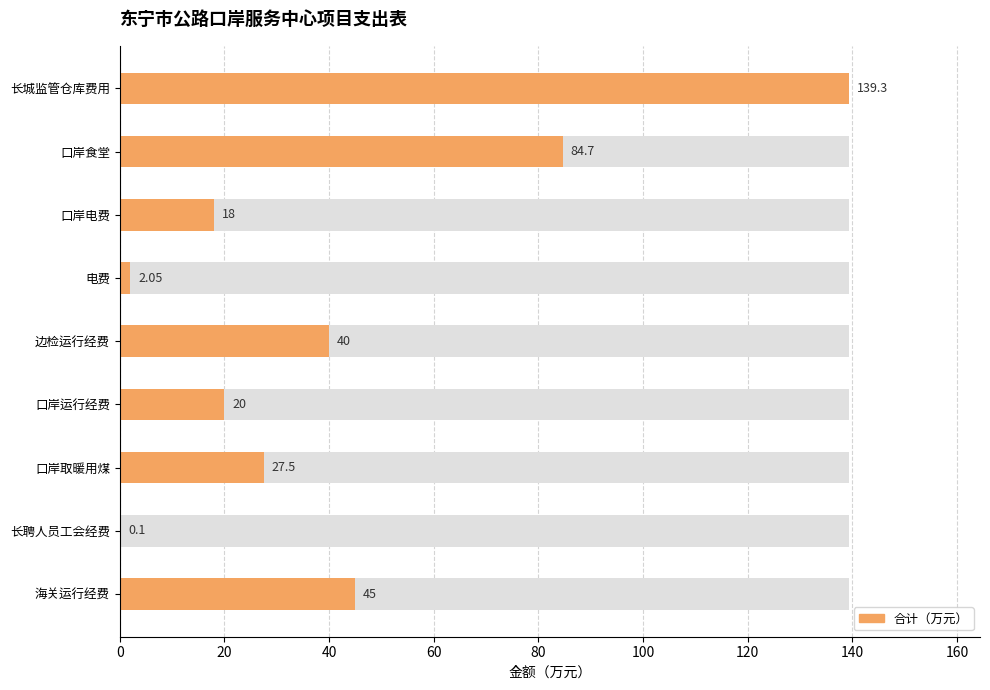

What is the value of the 2nd bar from the left?

0.1